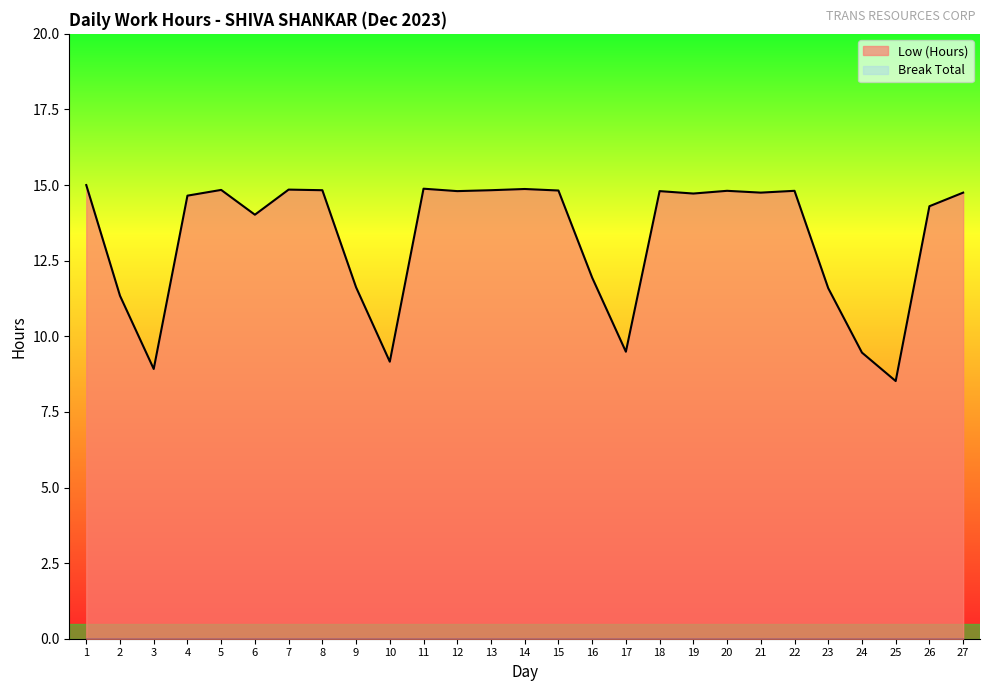

Reading right to left, list all the values displayed in this chart.

14.8	14.3	8.5	9.5	11.6	14.8	14.8	14.8	14.7	14.8	9.5	11.9	14.8	14.9	14.8	14.8	14.9	9.2	11.6	14.8	14.8	14.0	14.8	14.7	8.9	11.3	15.0